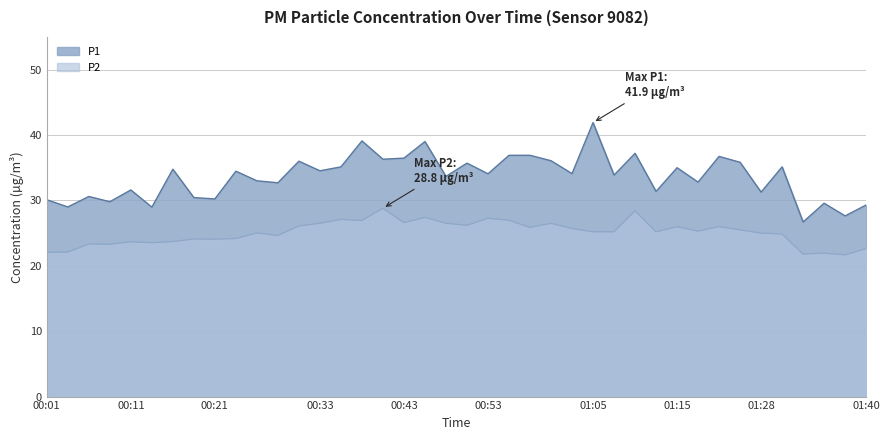

At how many categories does at least one series exceed 21?

40